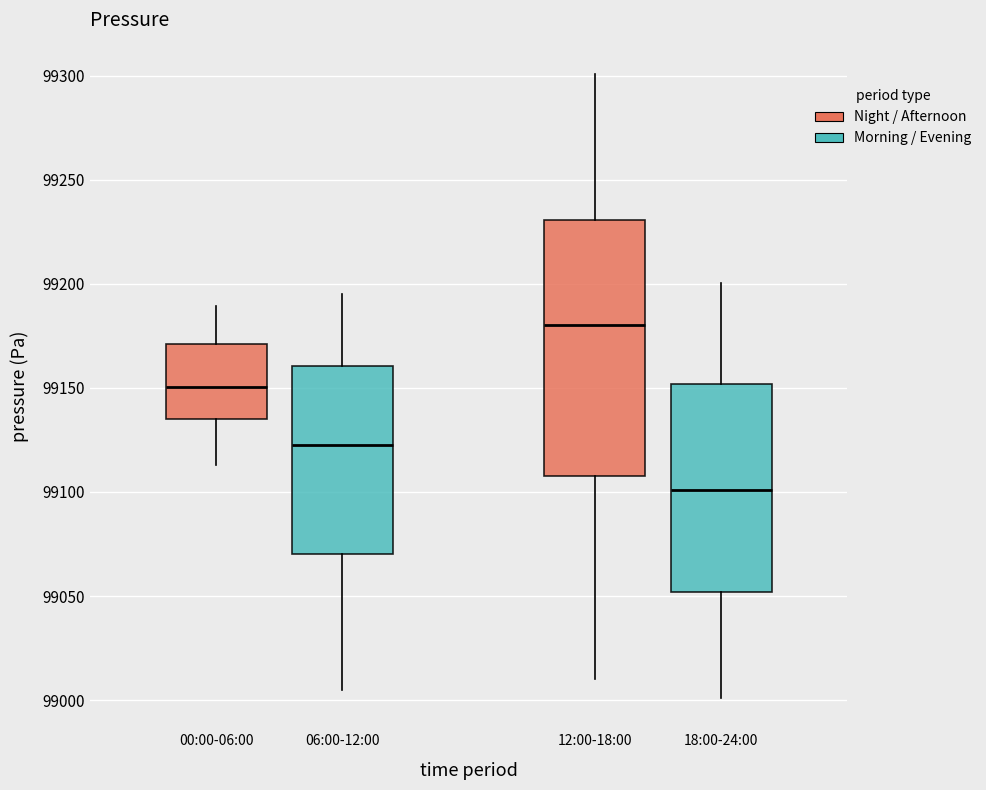

Reading left to right, transcribe this box plot: for each box, give where its median line is, the range the box spans, and where its two whiskers end, as read against the y-axis. The values are not printed on the chart, so give them approximately, as read against the axis.

00:00-06:00: median 99150, box 99135 to 99170, whiskers 99115 to 99190
06:00-12:00: median 99125, box 99070 to 99160, whiskers 99005 to 99195
12:00-18:00: median 99180, box 99110 to 99230, whiskers 99010 to 99300
18:00-24:00: median 99100, box 99050 to 99150, whiskers 99000 to 99200